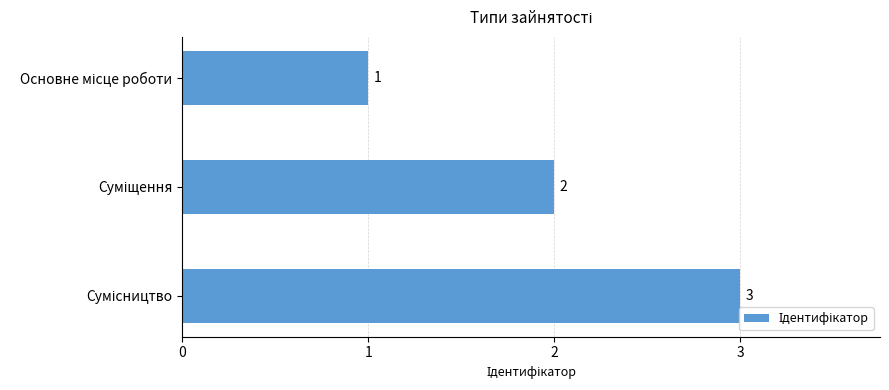

How many values are between 1 and 3?

3